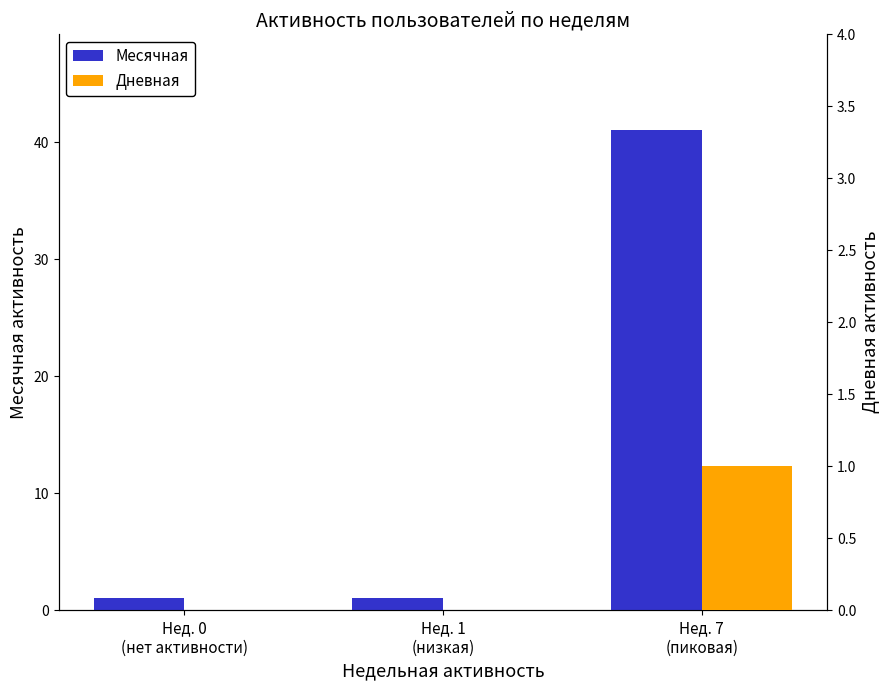

Rank the series by their average value, from lowest to highest.

Дневная, Месячная